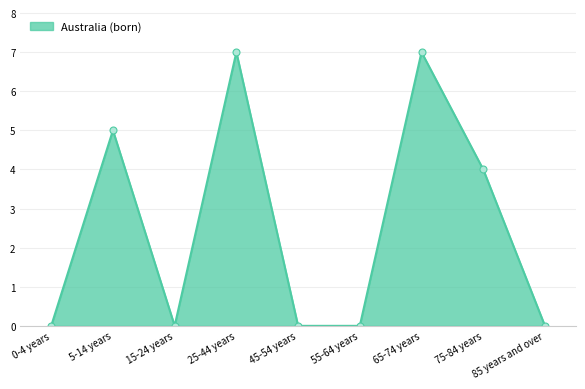

Where is the first local minimum?

15-24 years